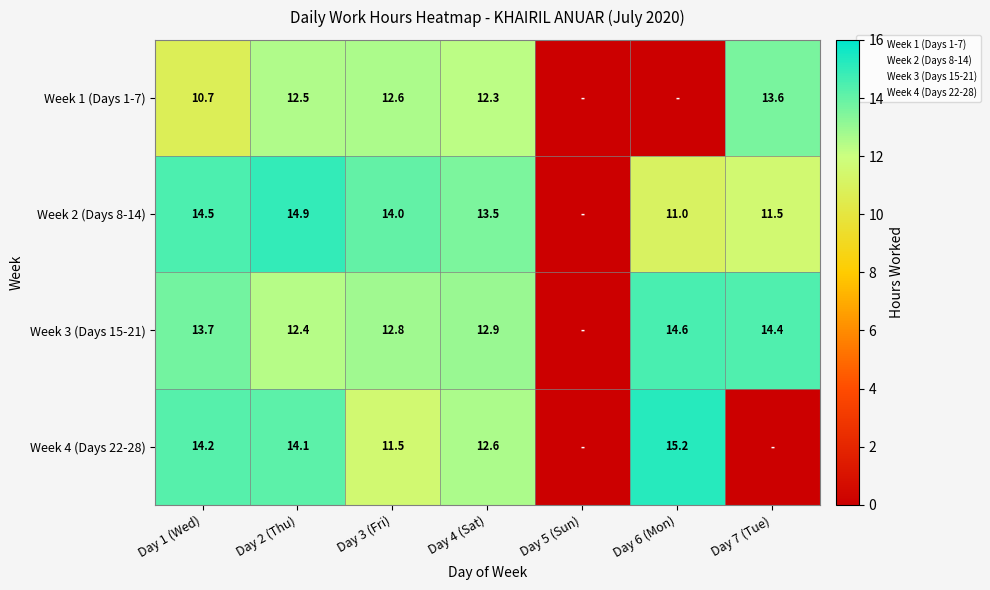

Which has a higher value, Day 6 (Mon) or Day 2 (Thu)?

Day 2 (Thu)